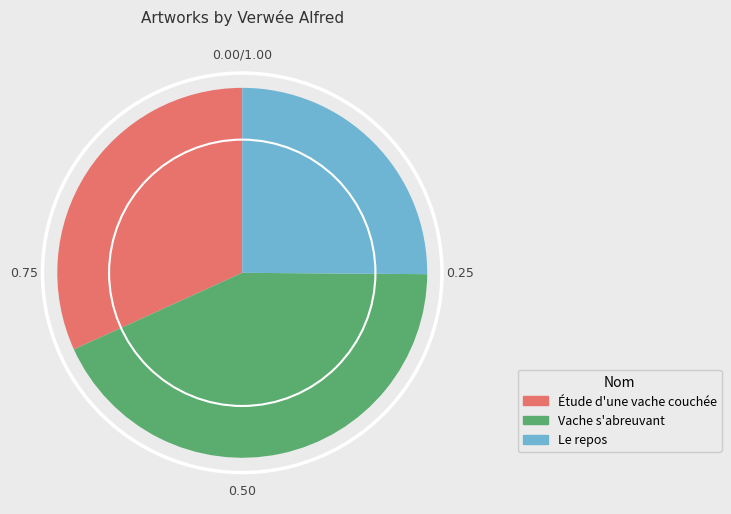

Combined, do Vache s'abreuvant and Le repos account for over 50%?

Yes